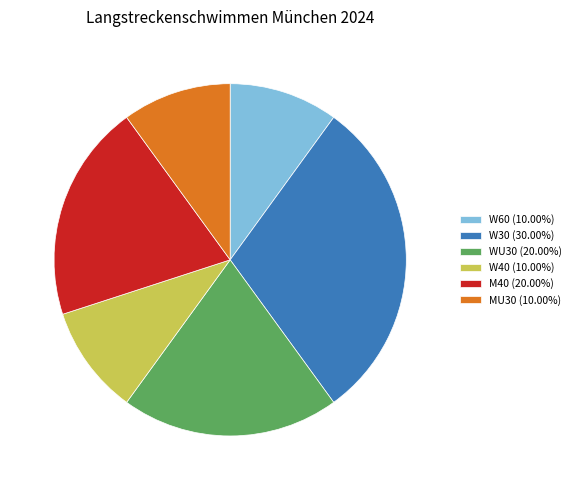

Is there a majority slice in this chart?

No